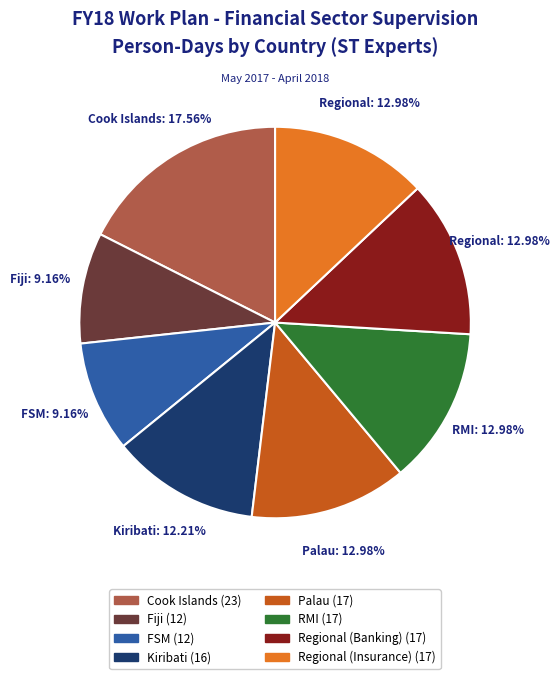

How many slices are in this pie chart?

8